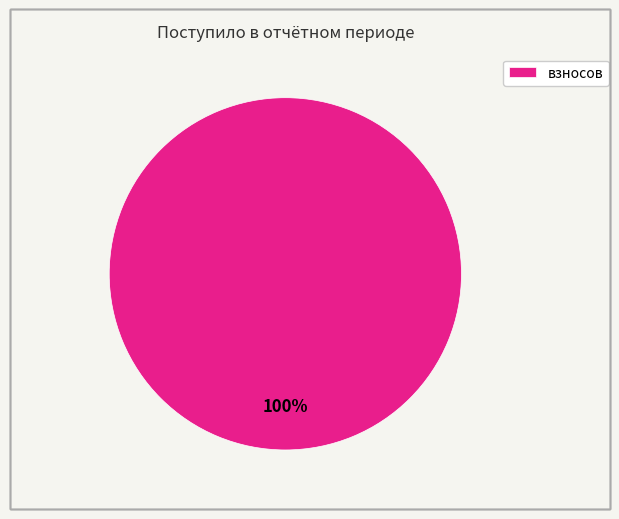

Is there a majority slice in this chart?

Yes